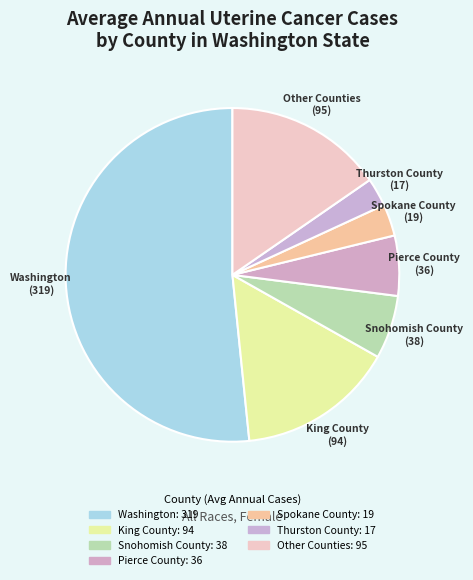

How many slices are in this pie chart?

7